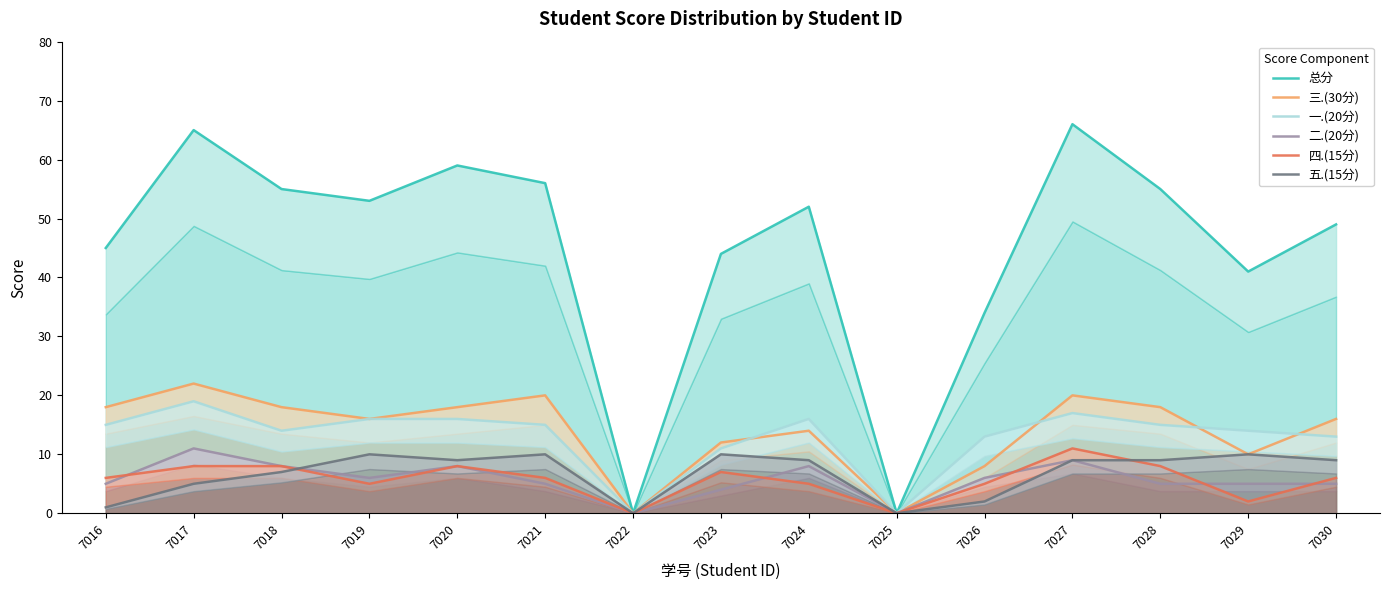

Is it true that 一.(20分) equals 28 at 7027?

False